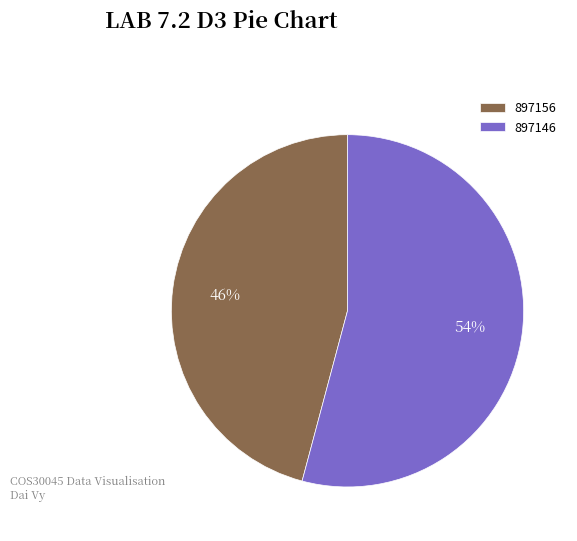

To the nearest percent, what is the difference between the largest and smallest slice percentages?

8%